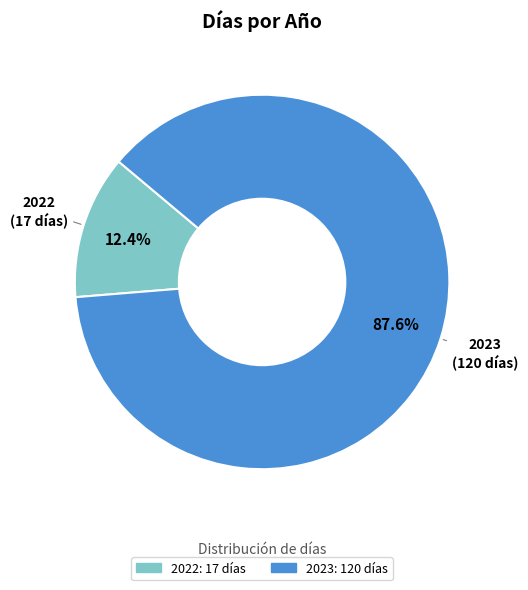

What is the smallest slice in the pie chart?

2022